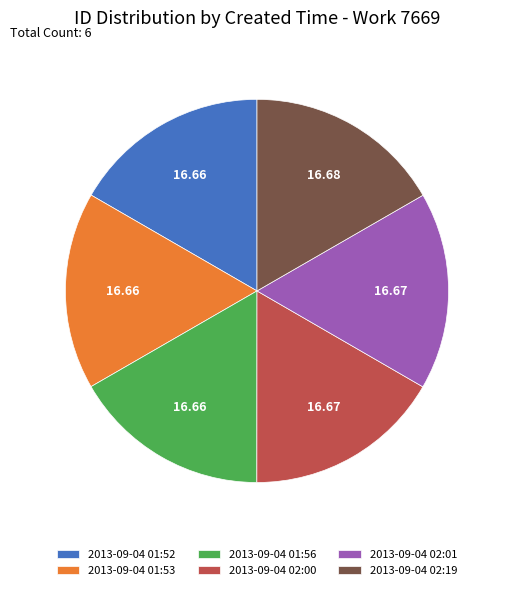

Does 2013-09-04 02:00 account for over 50% of the chart?

No